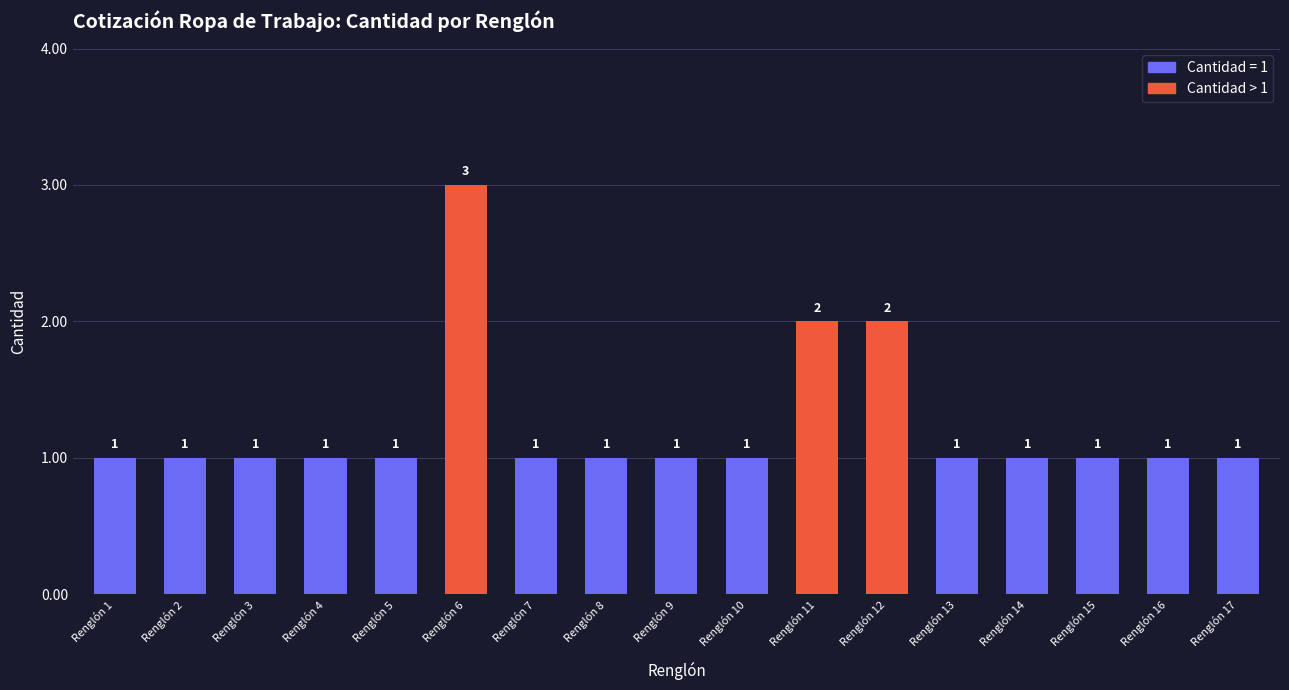

The value at Renglón 10 is 1. True or false?

True